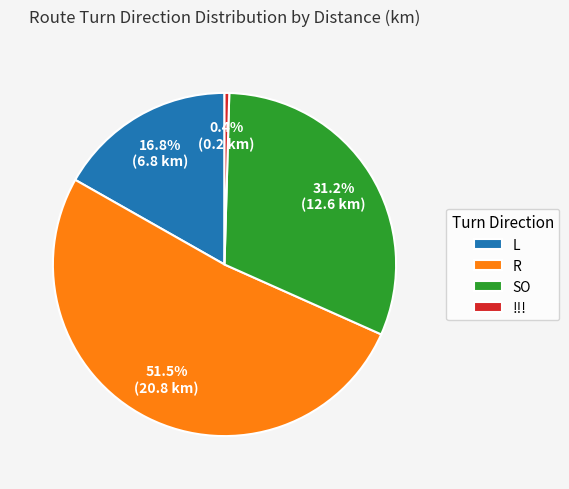

What percentage do R and !!! together represent?

52.0%